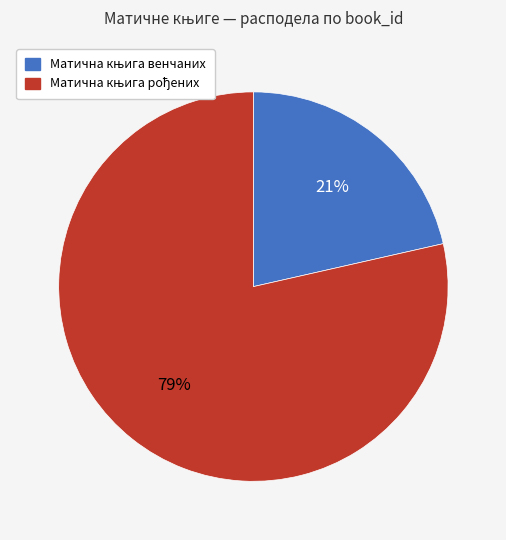

Is there a majority slice in this chart?

Yes